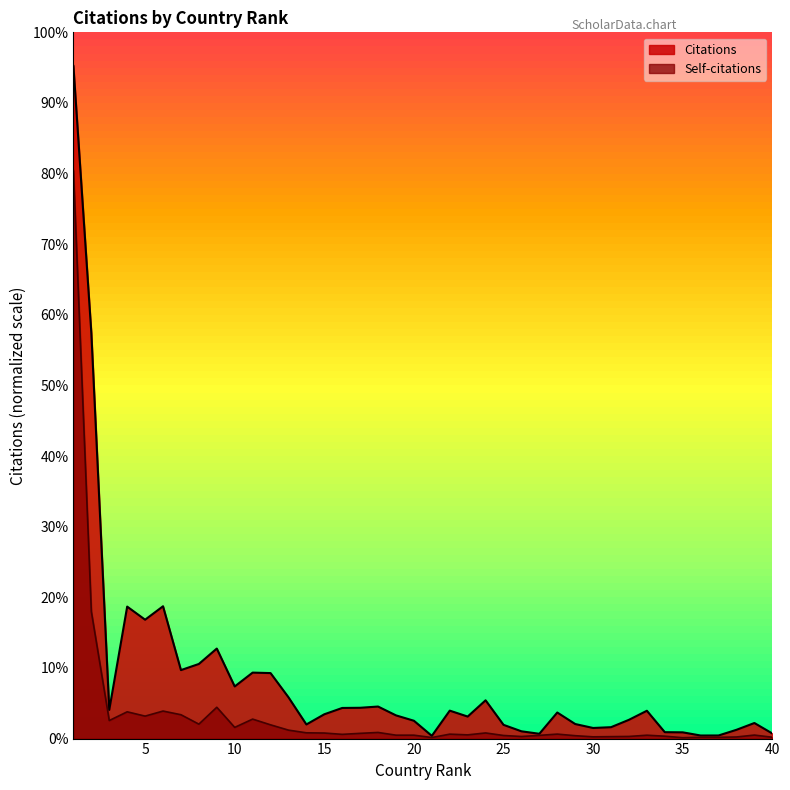

What are all the series names shown in the legend?

Citations, Self-citations